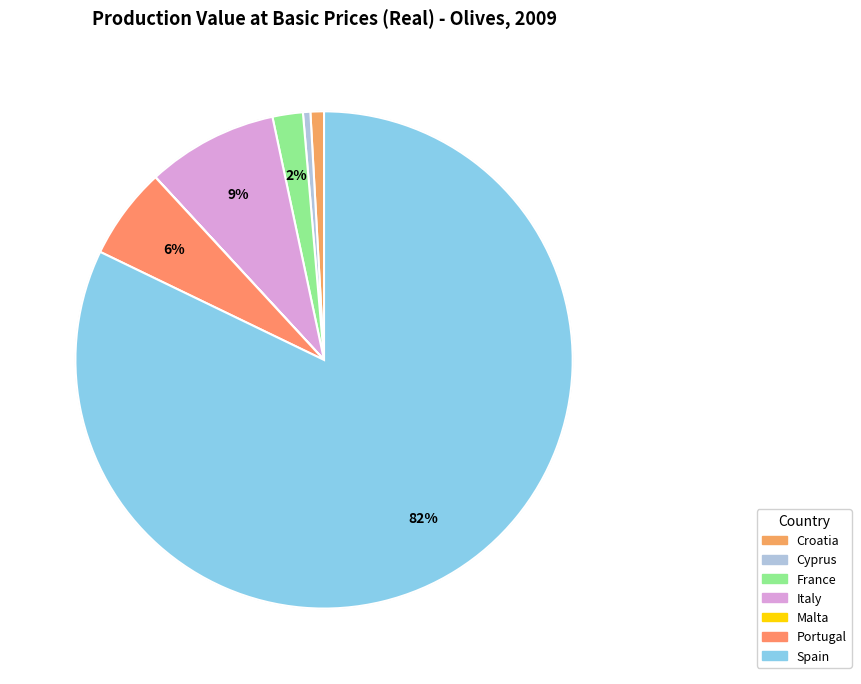

True or false: Croatia accounts for 15% of the total.

False